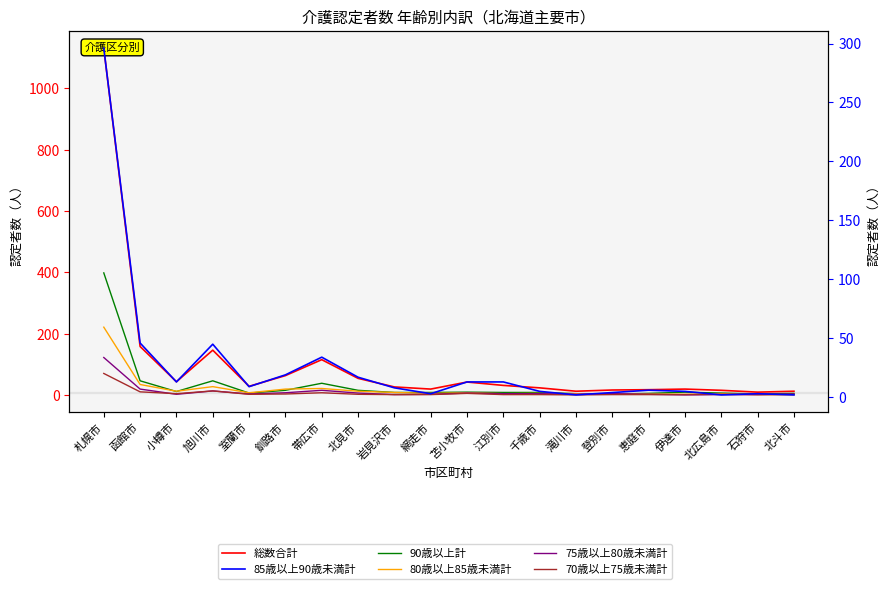

How many data points in 80歳以上85歳未満計 are above 7?

8